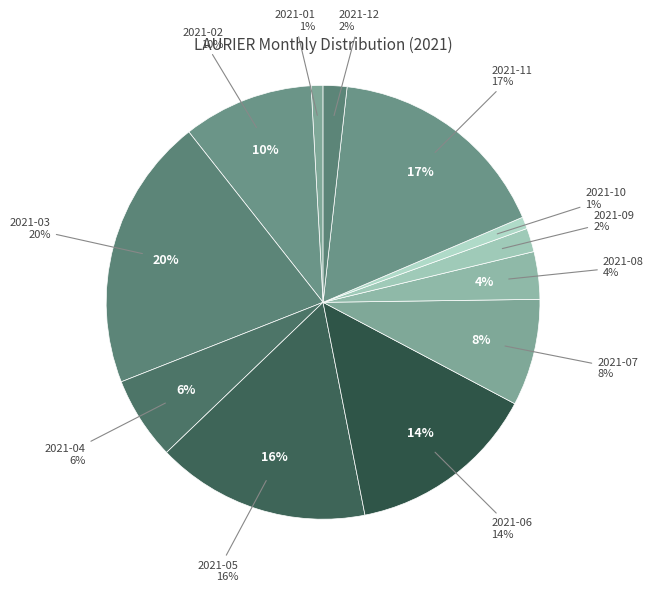

Rank the categories by value from highest to lowest.

2021-03, 2021-11, 2021-05, 2021-06, 2021-02, 2021-07, 2021-04, 2021-08, 2021-09, 2021-12, 2021-01, 2021-10